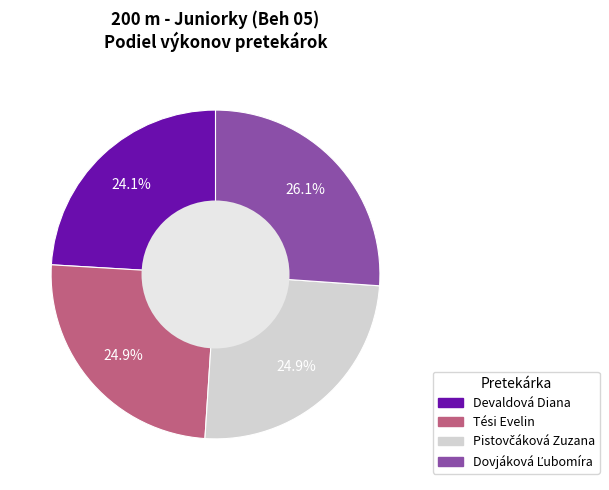

Is Devaldová Diana the majority of the pie?

No